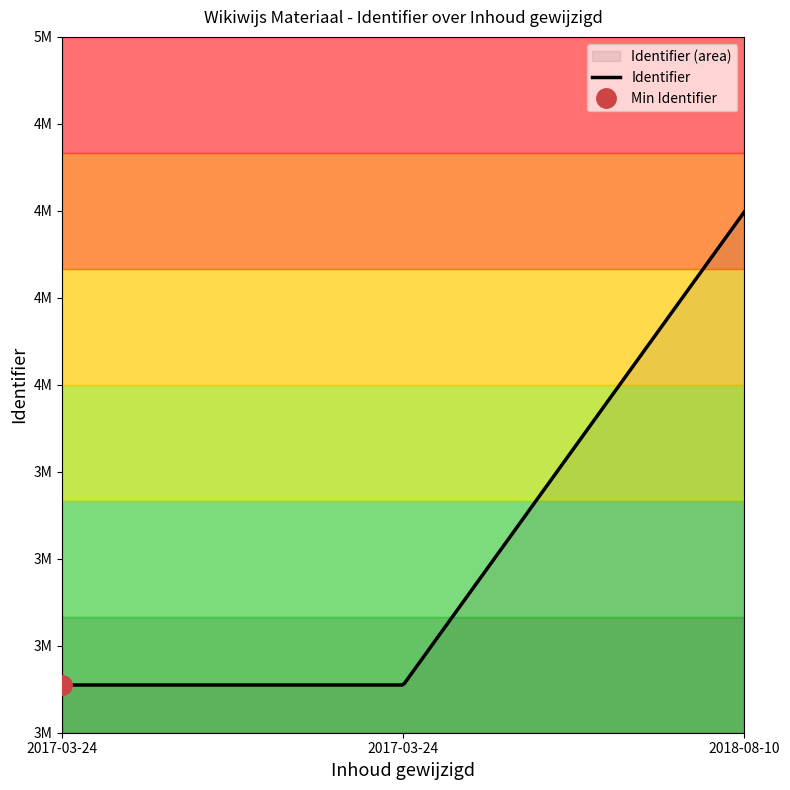

Reading left to right, transcribe all the data shown in this chart.

2017-03-24=3137161	2017-03-24=3137166	2018-08-10=4496885